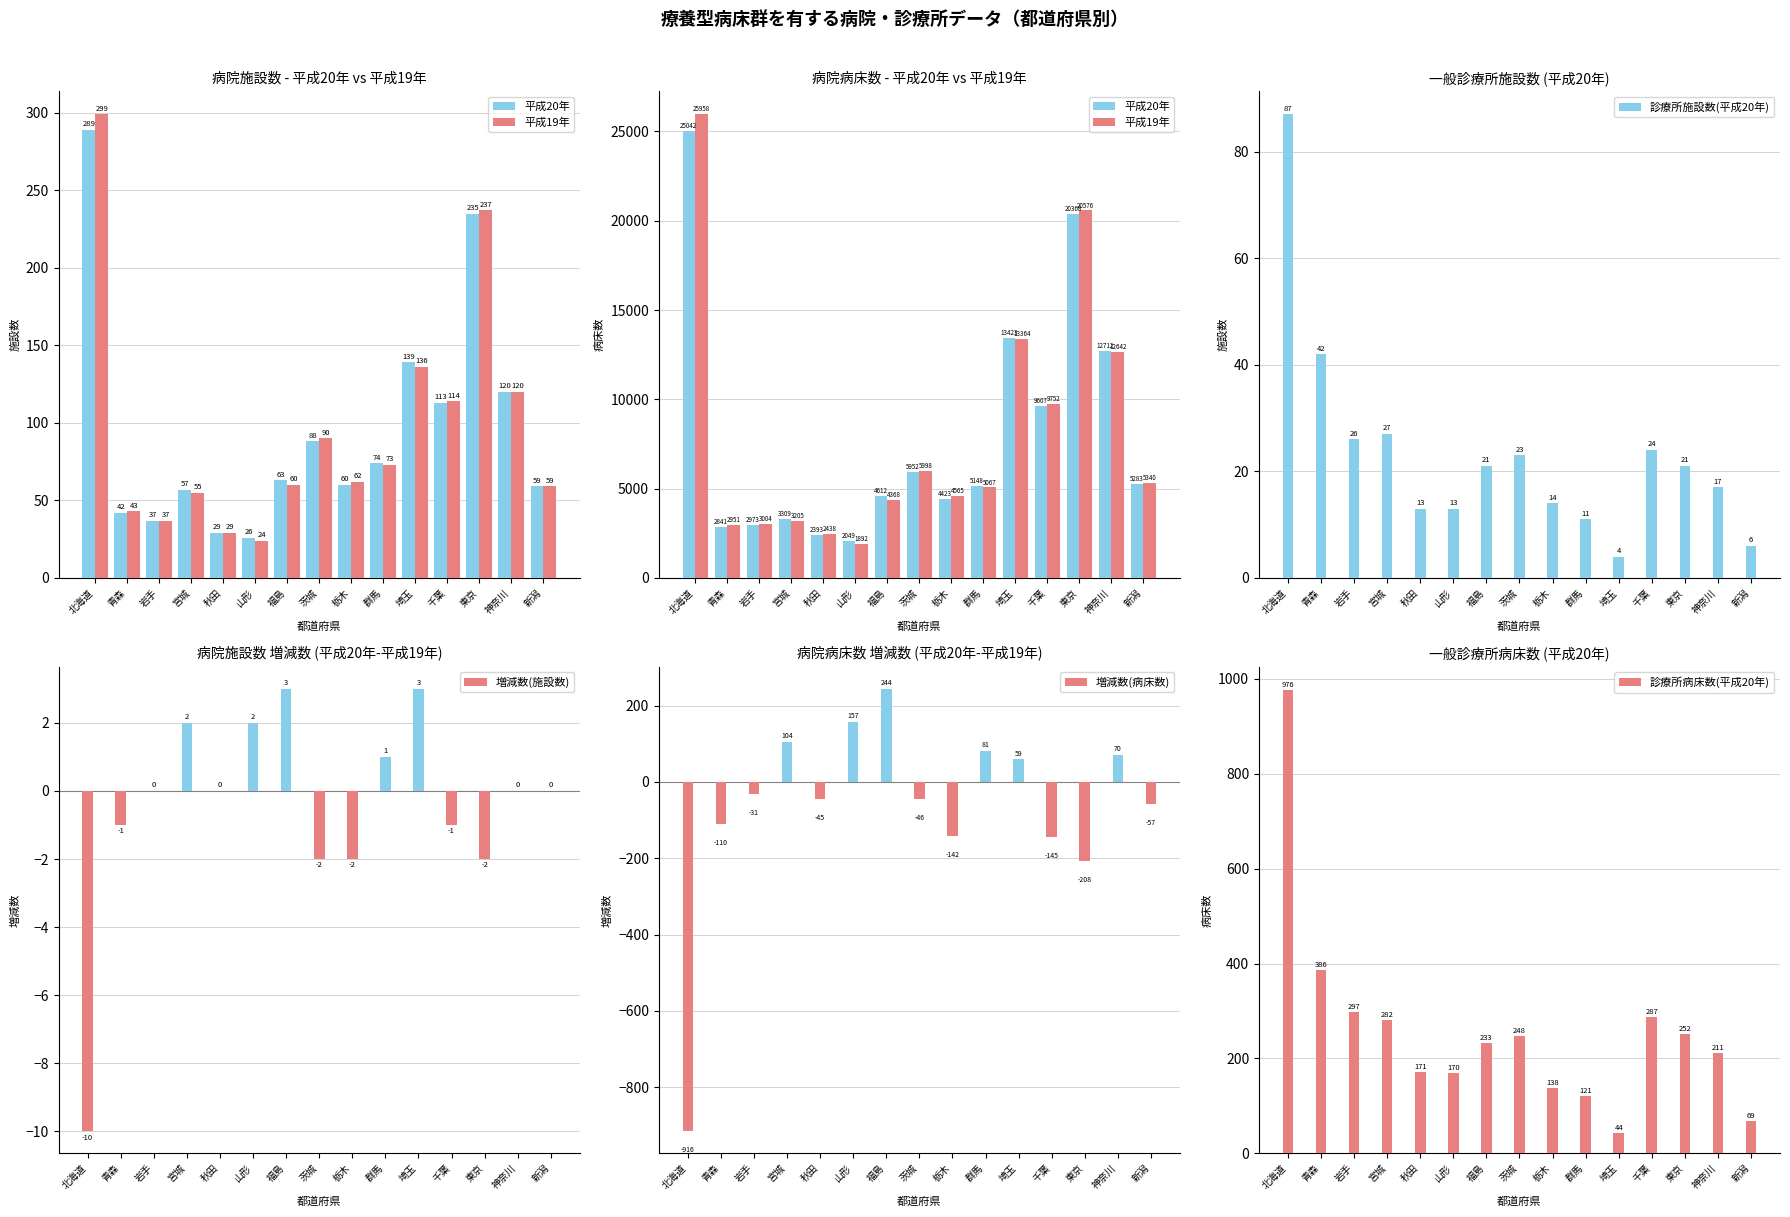

List the labels in order of 診療所施設数(平成20年) value, largest first.

北海道, 青森, 宮城, 岩手, 千葉, 茨城, 福島, 東京, 神奈川, 栃木, 秋田, 山形, 群馬, 新潟, 埼玉